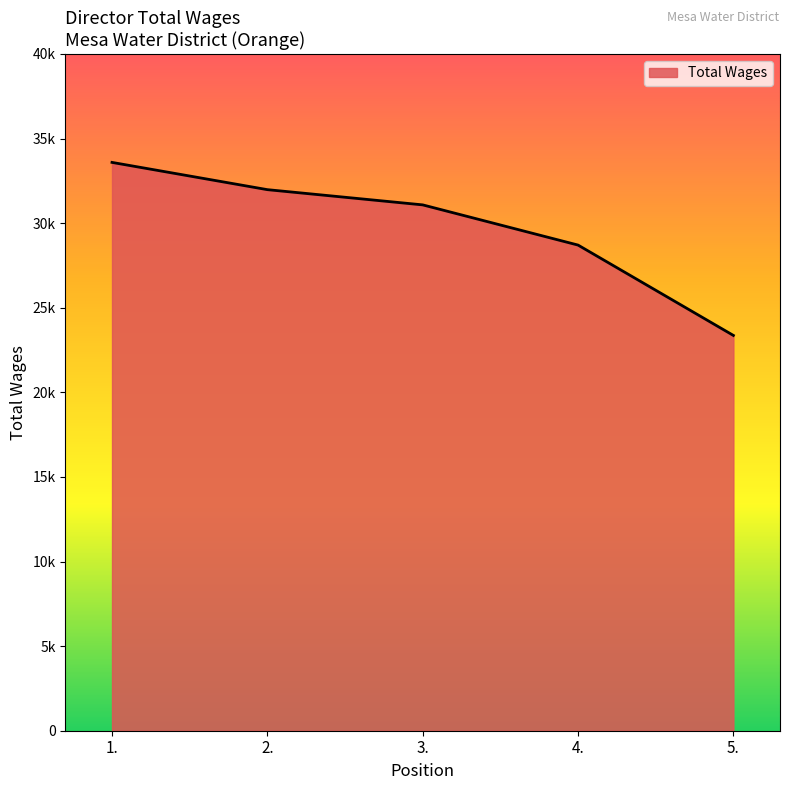

Read the value at 1., to the nearest 100.

33600